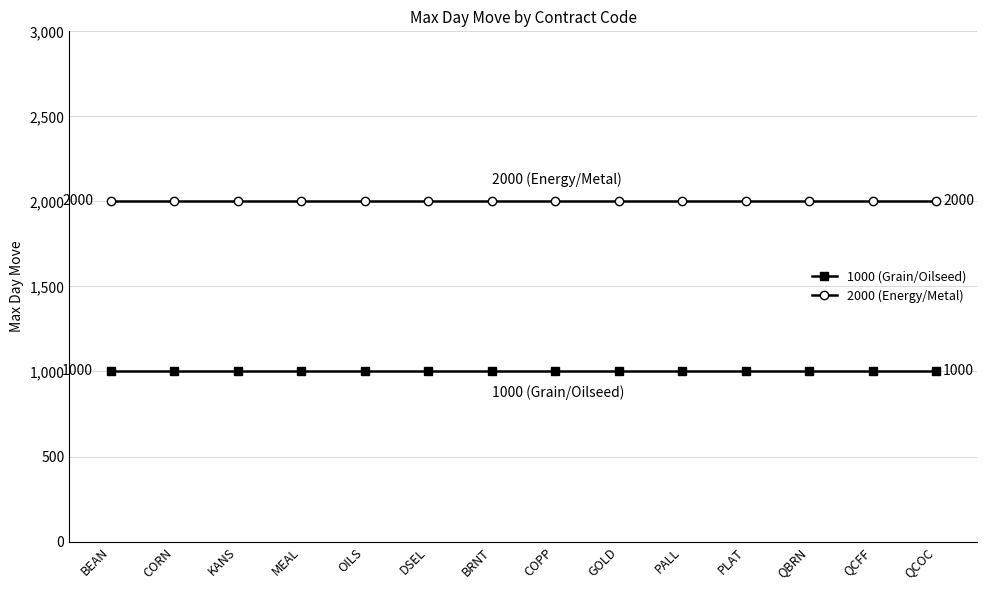

What is the value of the 1000 (Grain/Oilseed) point at the 3rd from the left?

1000